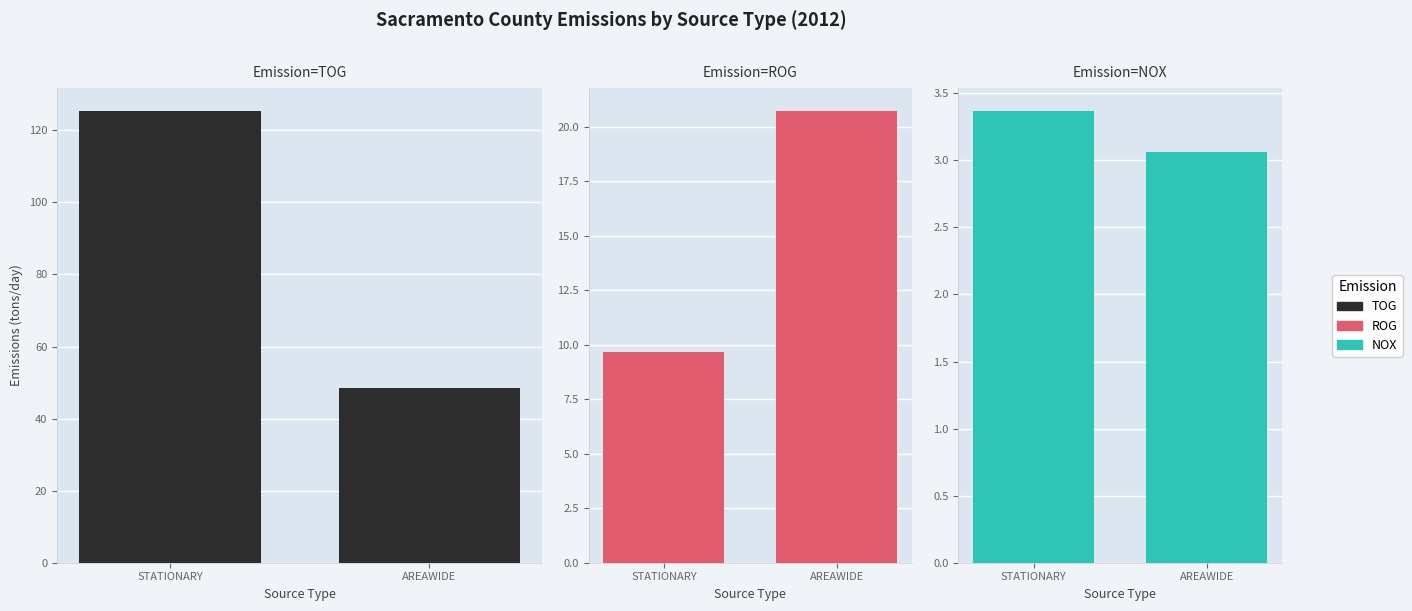

At which label is NOX closest to 3?

AREAWIDE